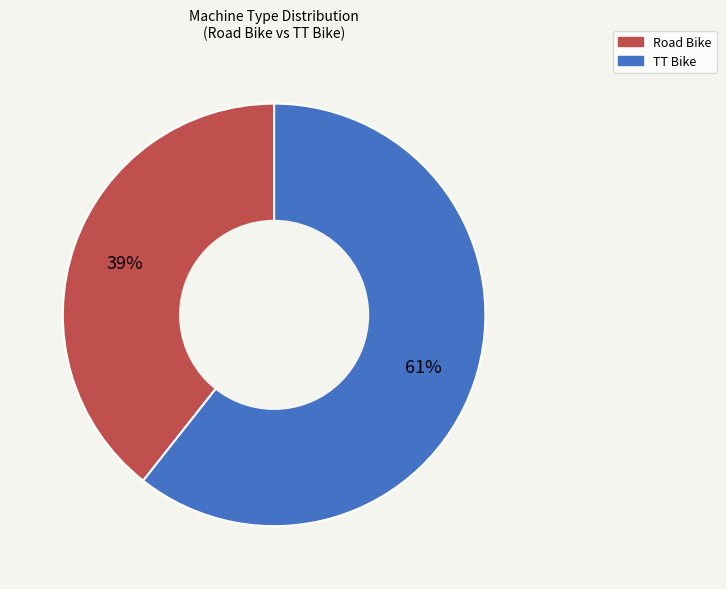

Is there a majority slice in this chart?

Yes